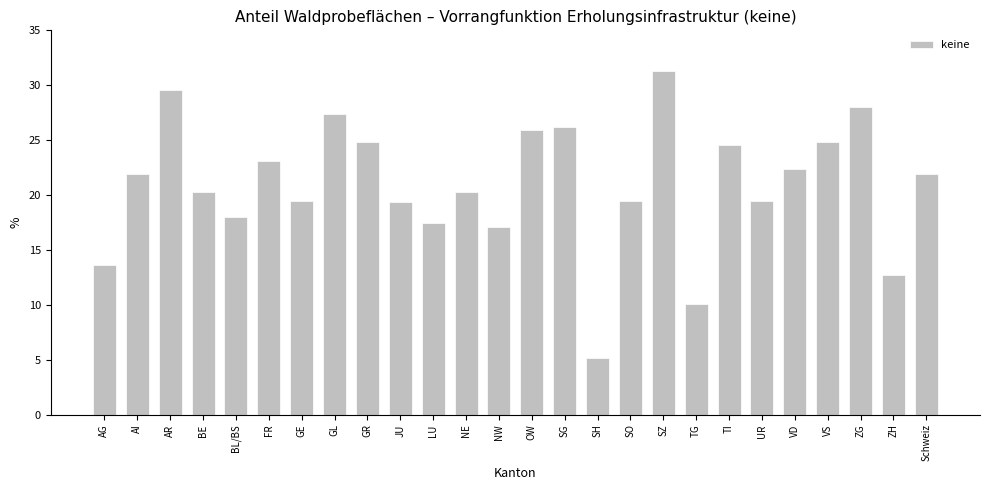

What value does the data have at GR?

24.8